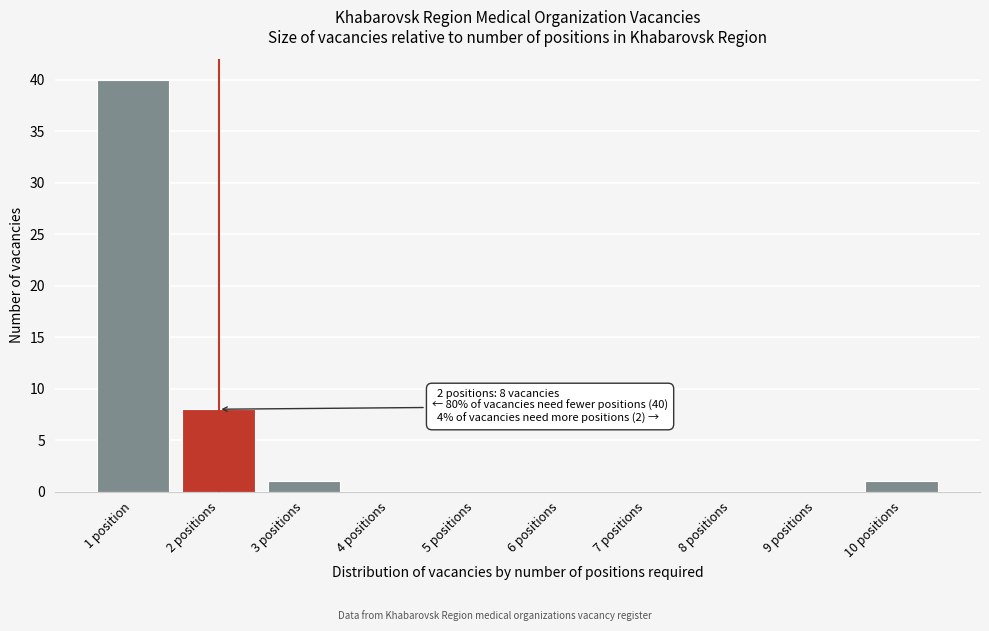

Reading right to left, extract all data points from this chart.

10 positions=1	9 positions=0	8 positions=0	7 positions=0	6 positions=0	5 positions=0	4 positions=0	3 positions=1	2 positions=8	1 position=40